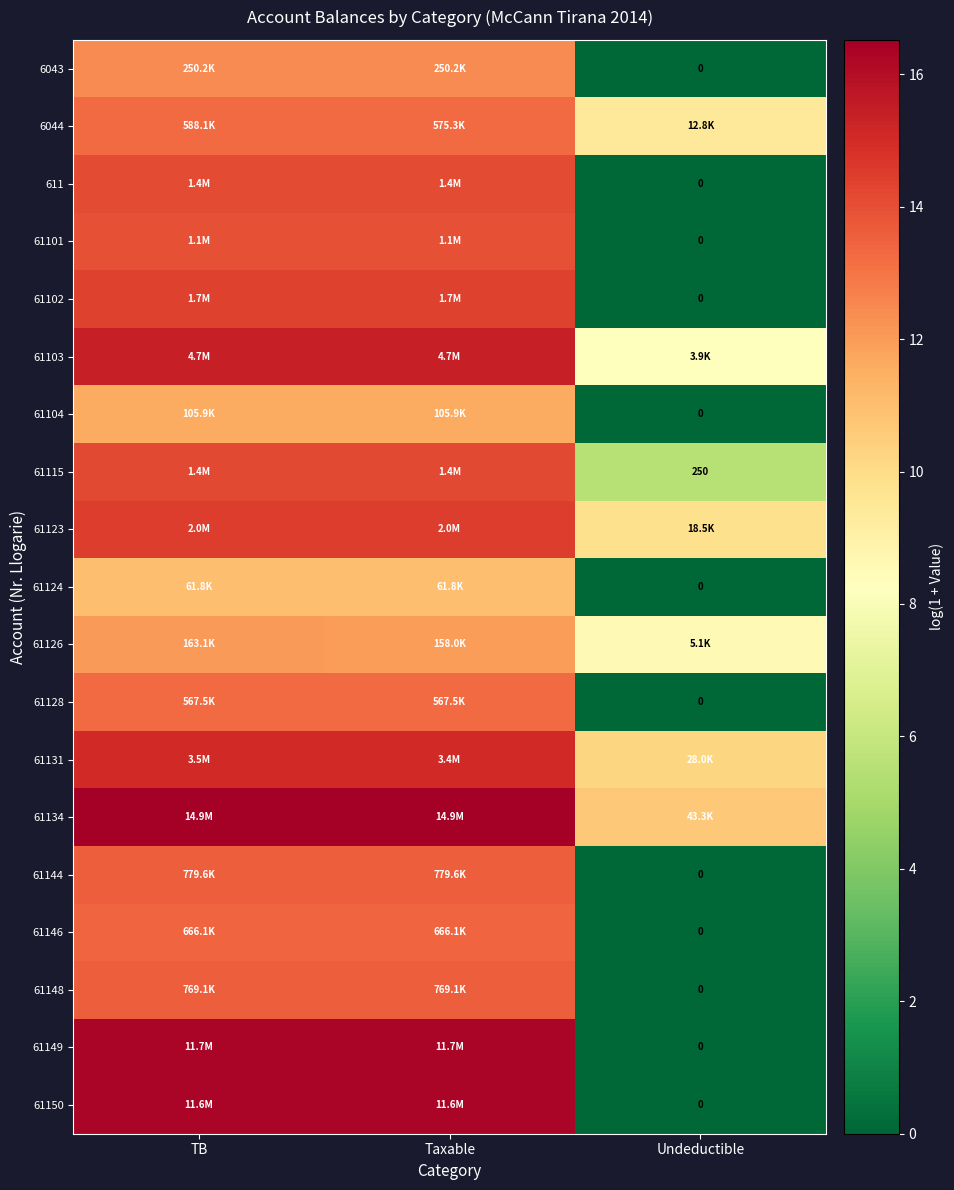

Which category has the lowest value across all series?

Undeductible